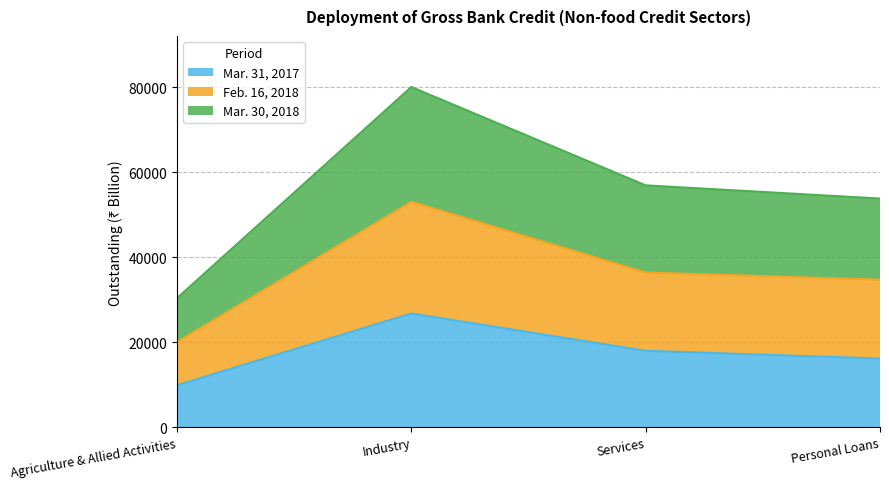

Reading left to right, list the values for the Mar. 31, 2017 series.

9924	26798	18022	16200